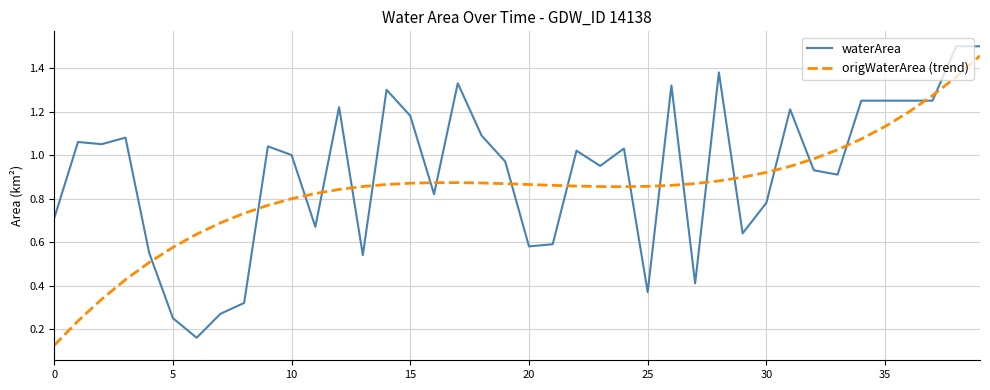

List the series in order of their peak value, highest first.

waterArea, origWaterArea (trend)